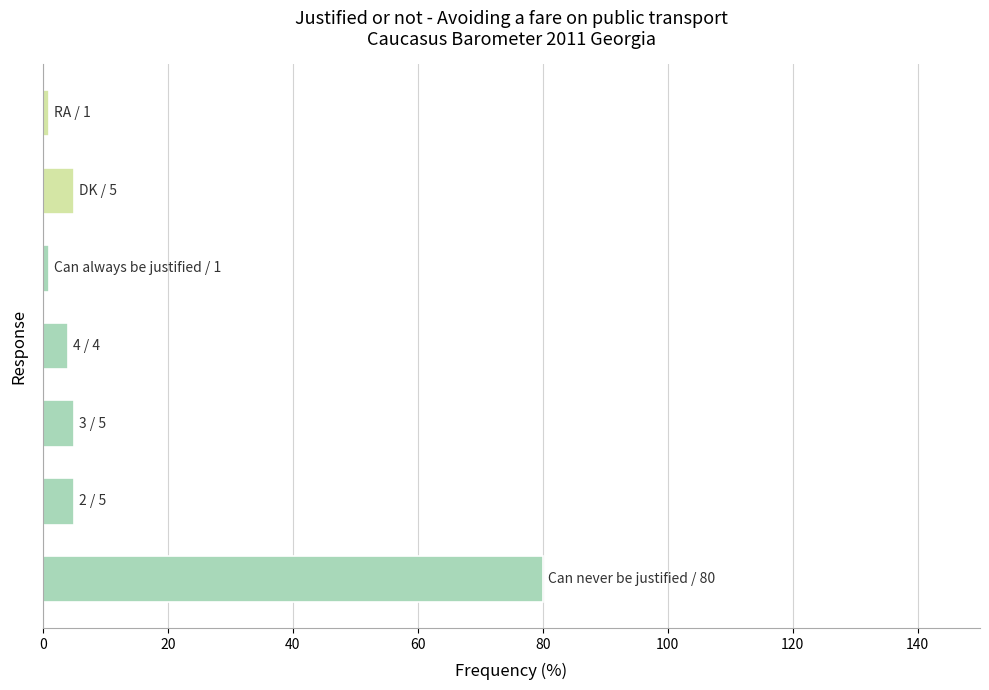

What is the difference between the second highest and minimum values?

4